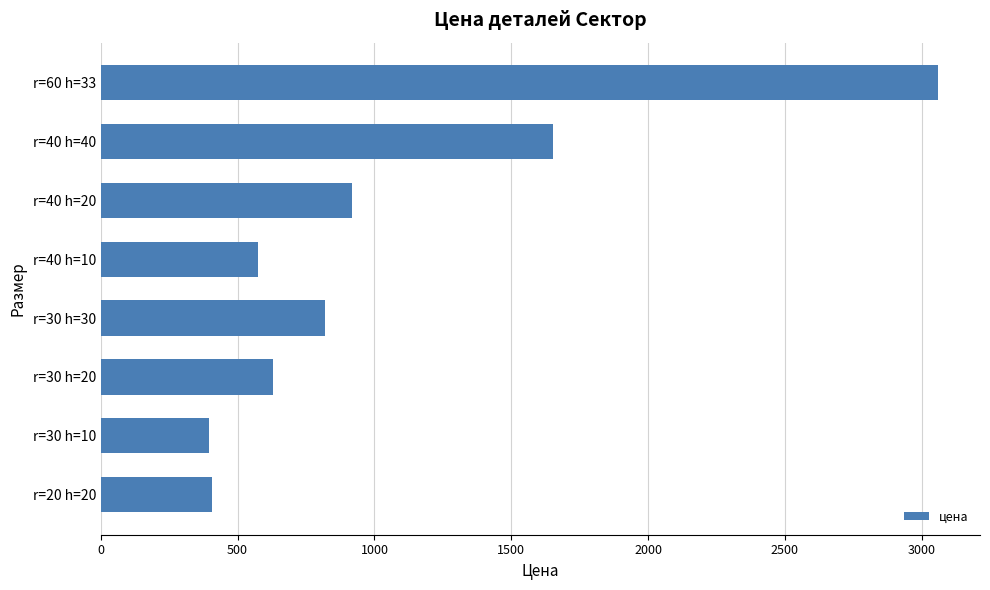

Are the bars grouped side by side (vs. stacked)?

No